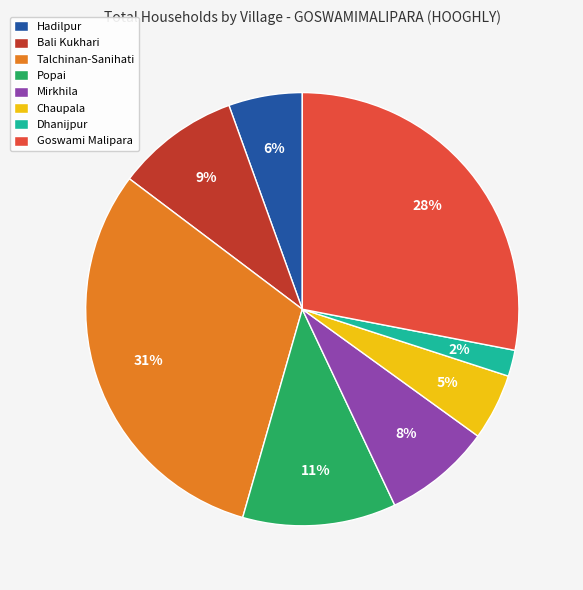

How many slices are in this pie chart?

8